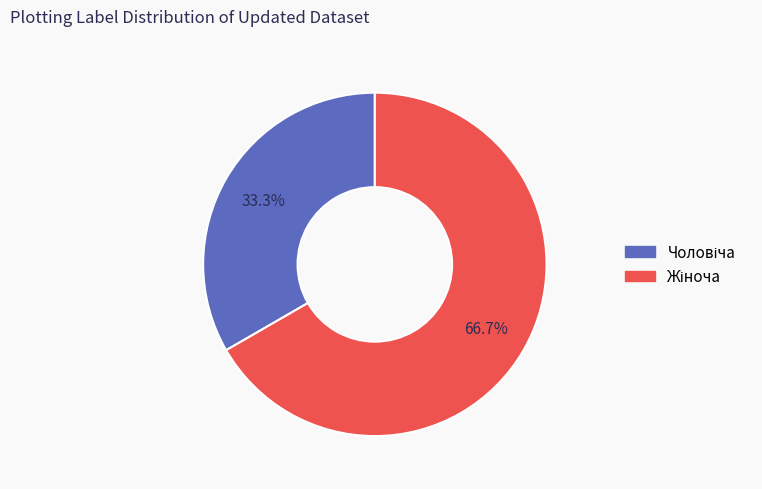

How many segments does this pie chart have?

2